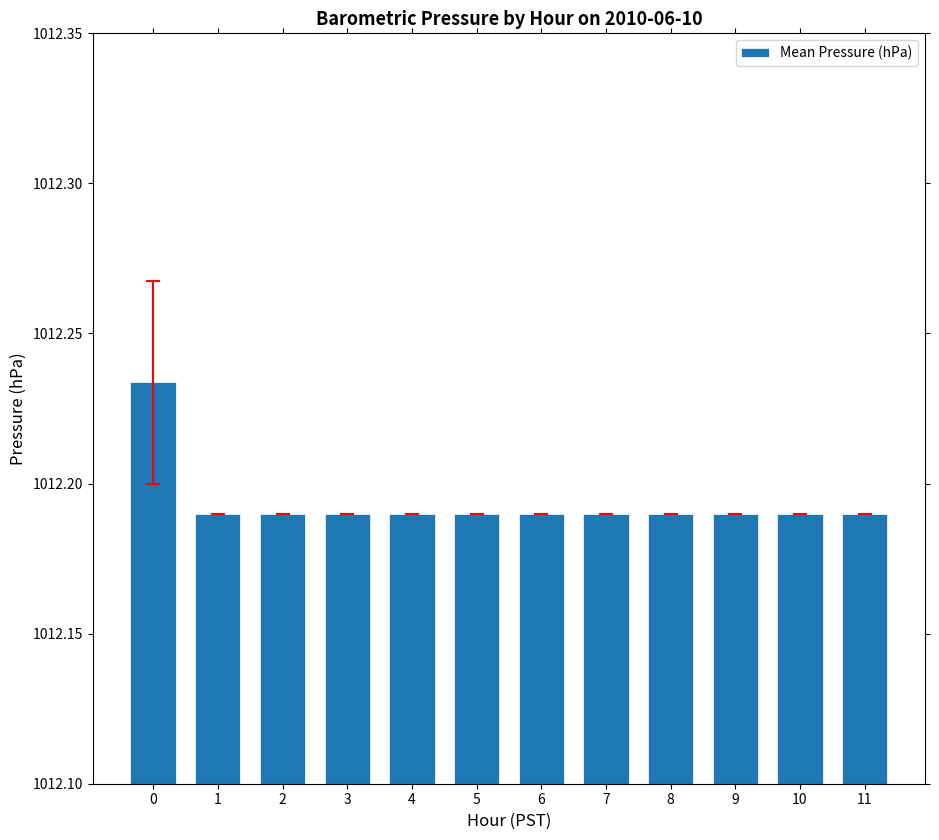

The chart shows a value of 407.2 at 2. True or false?

False